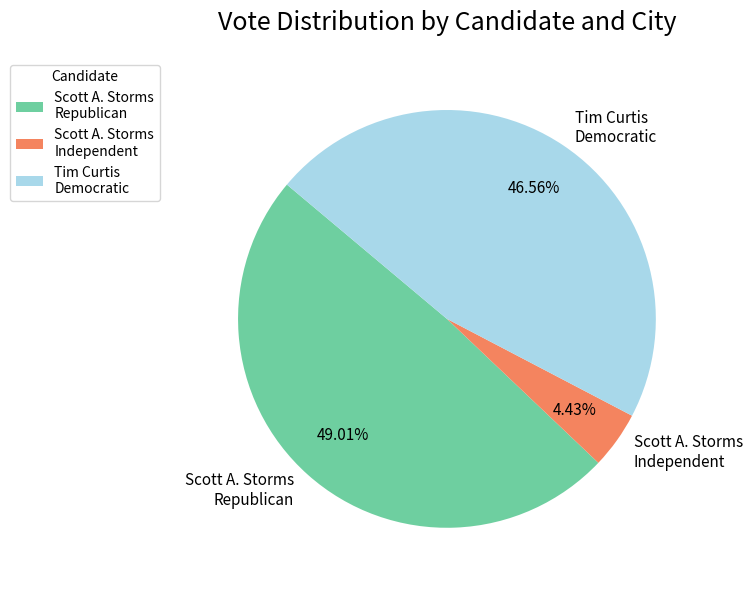

To the nearest percent, what is the difference between the largest and smallest slice percentages?

45%